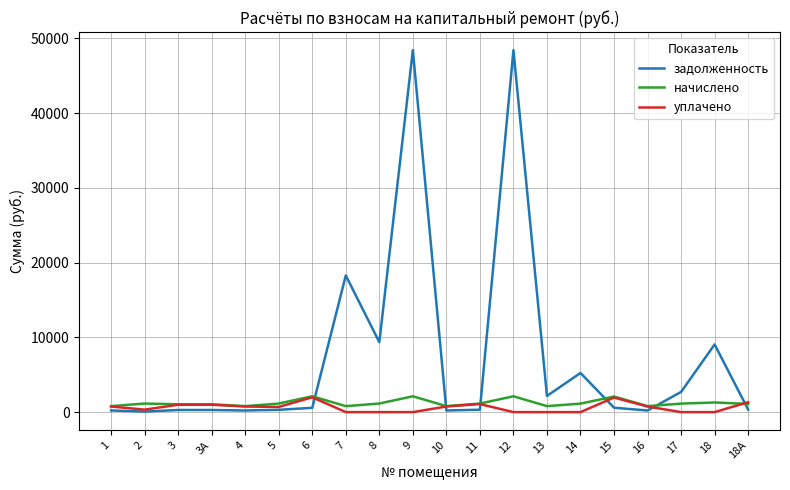

What is the highest value of the задолженность series?

48411.1